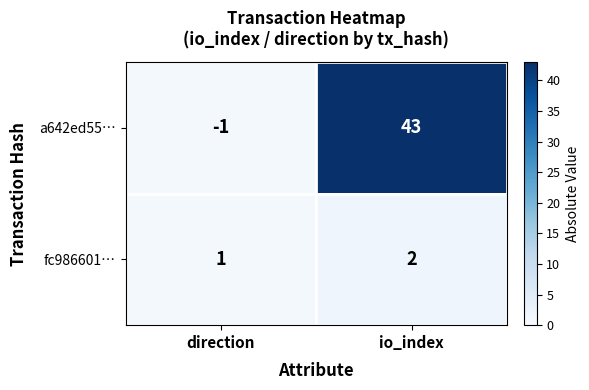

What is the sum of all fc986601… values?

3